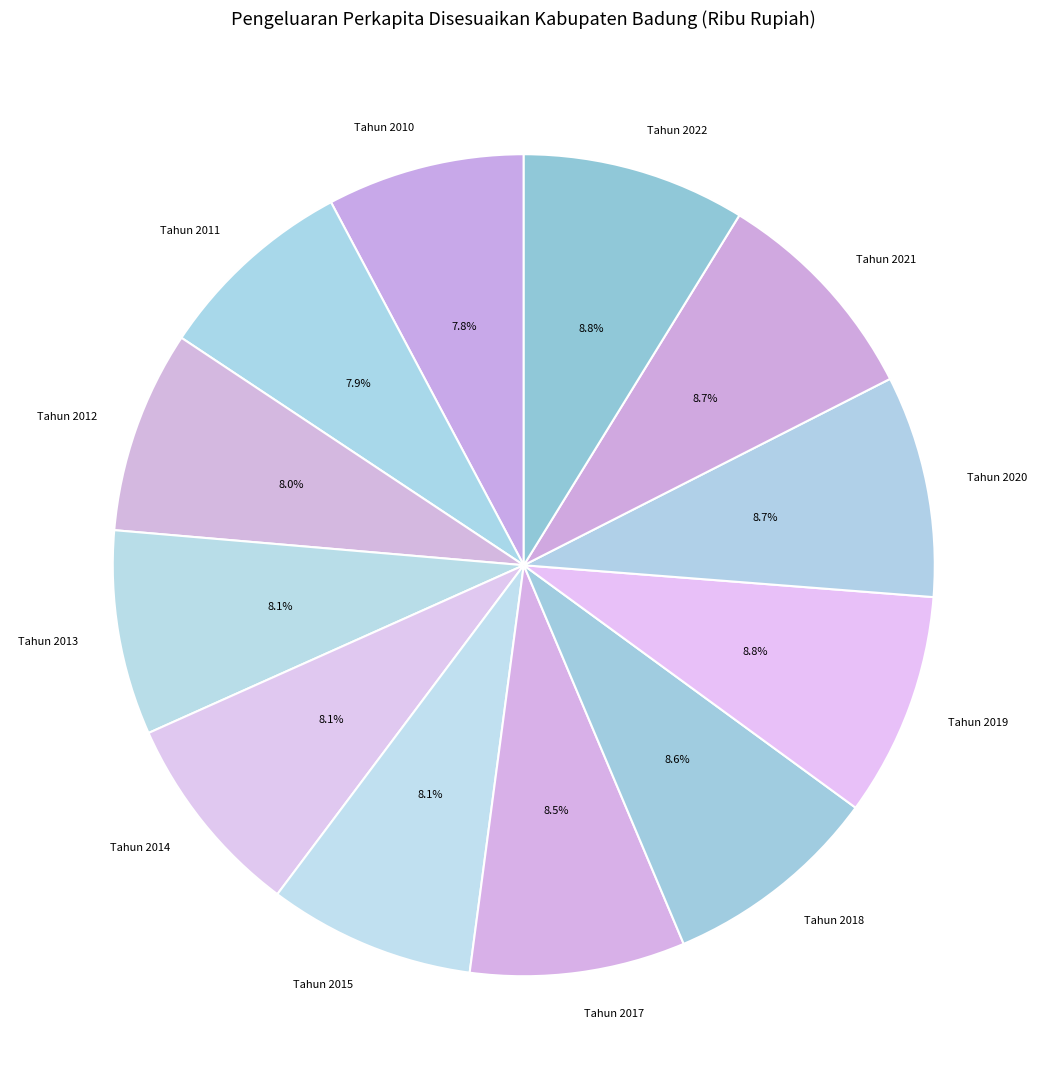

To the nearest percent, what is the difference between the largest and smallest slice percentages?

1%